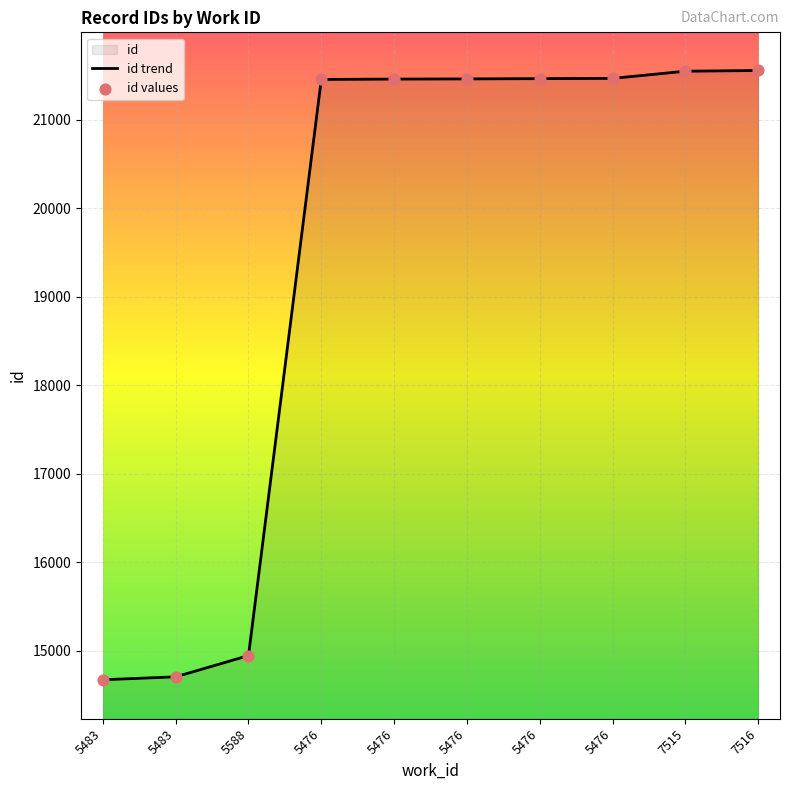

Which series reaches the minimum Y coordinate?

id trend